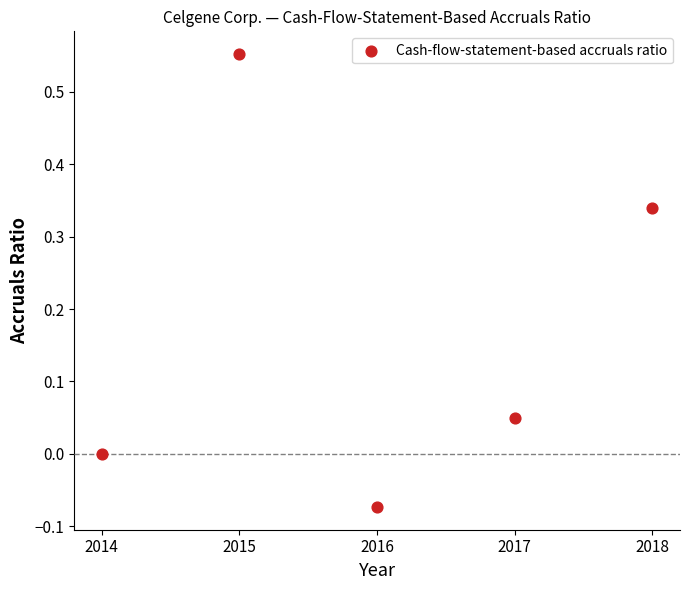

What is the average X value?

2016.0